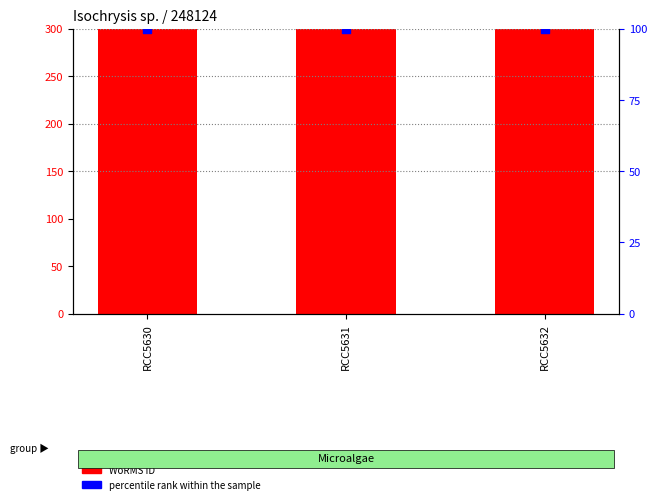

Which series contains the highest Y value?

WoRMS ID